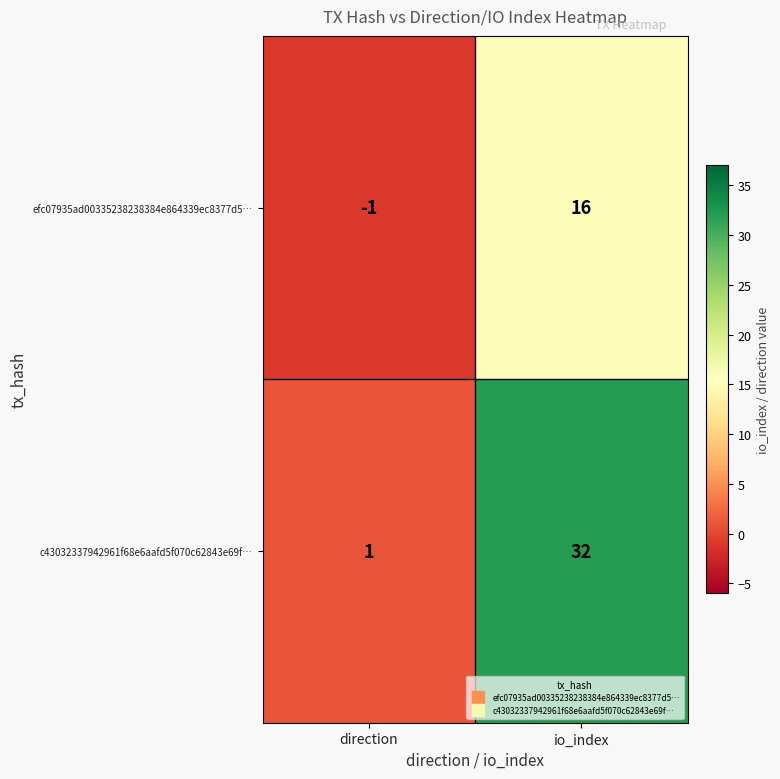

At which category is the sum across all series the highest?

io_index